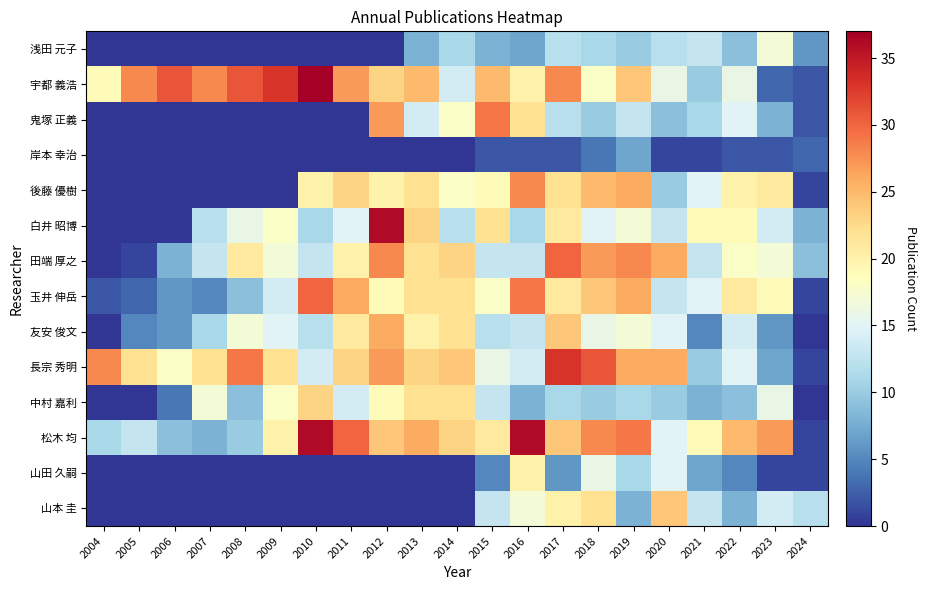

Count the number of categories in the chart.

21